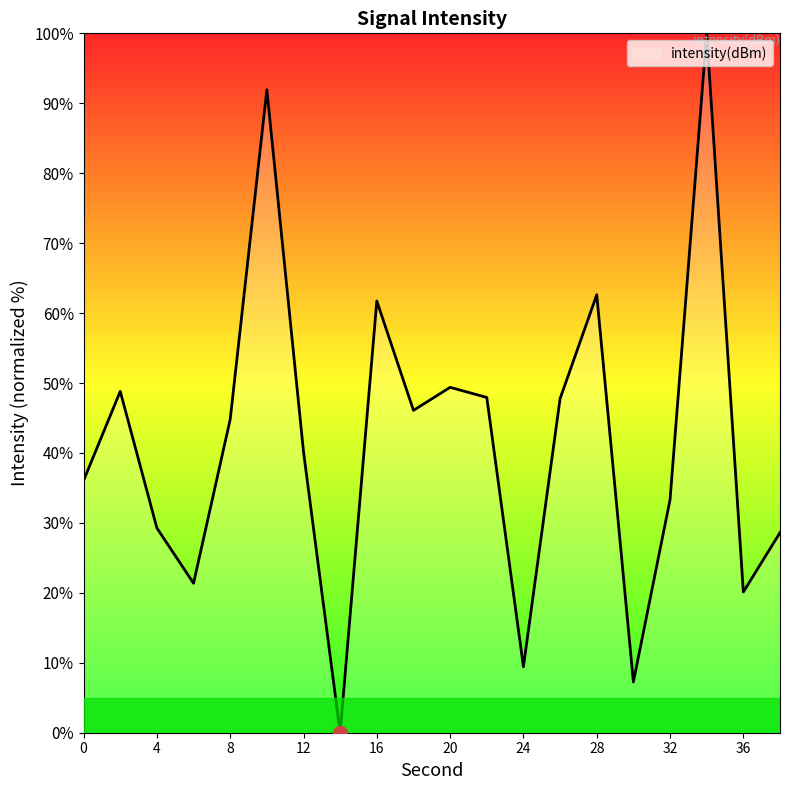

What is the greatest value displayed?

100.0